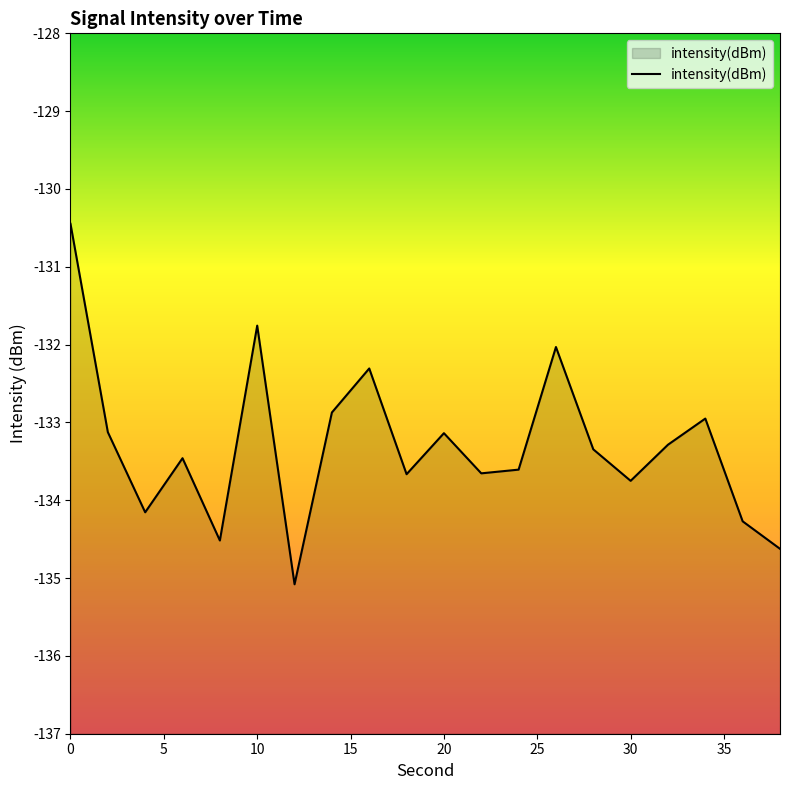

Does the chart display data point markers on the line(s)?

No